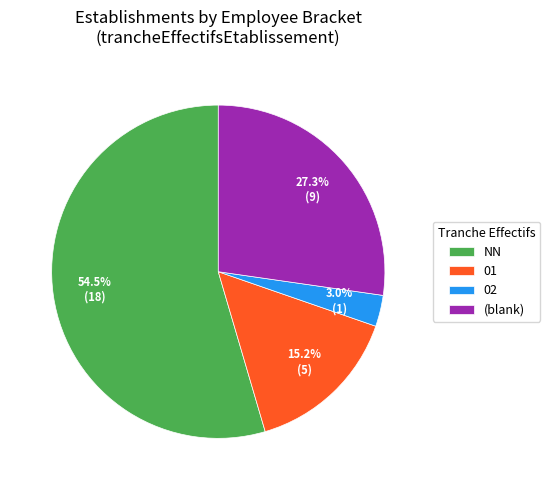

Which slice represents more than half of the pie?

NN